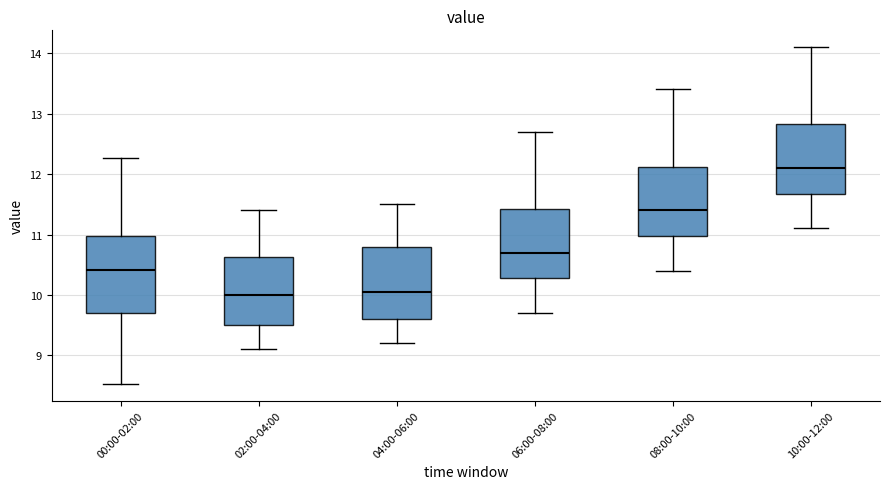

Where is the lower edge of the box for 04:00-06:00 on the y-axis? The values are not printed on the chart, so give them approximately, as read against the axis.

9.6